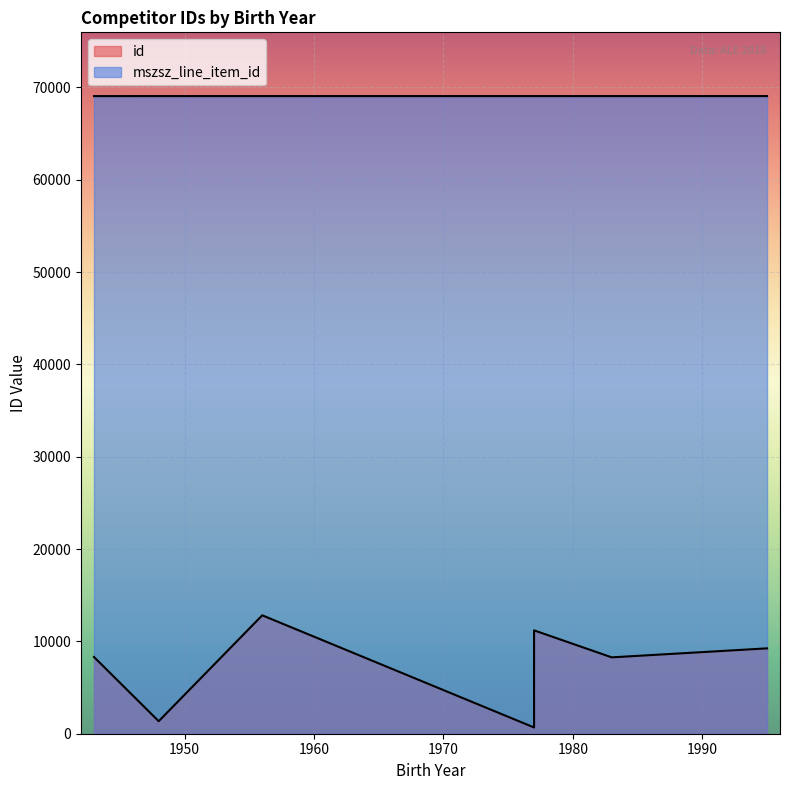

Which has a higher value, 1995 or 1977?

1995